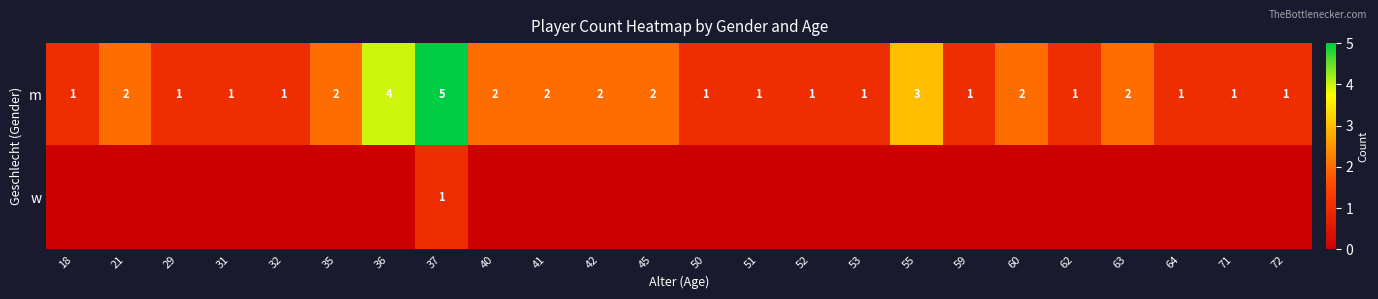

What is the spread (max minus min) of values at 37?

4